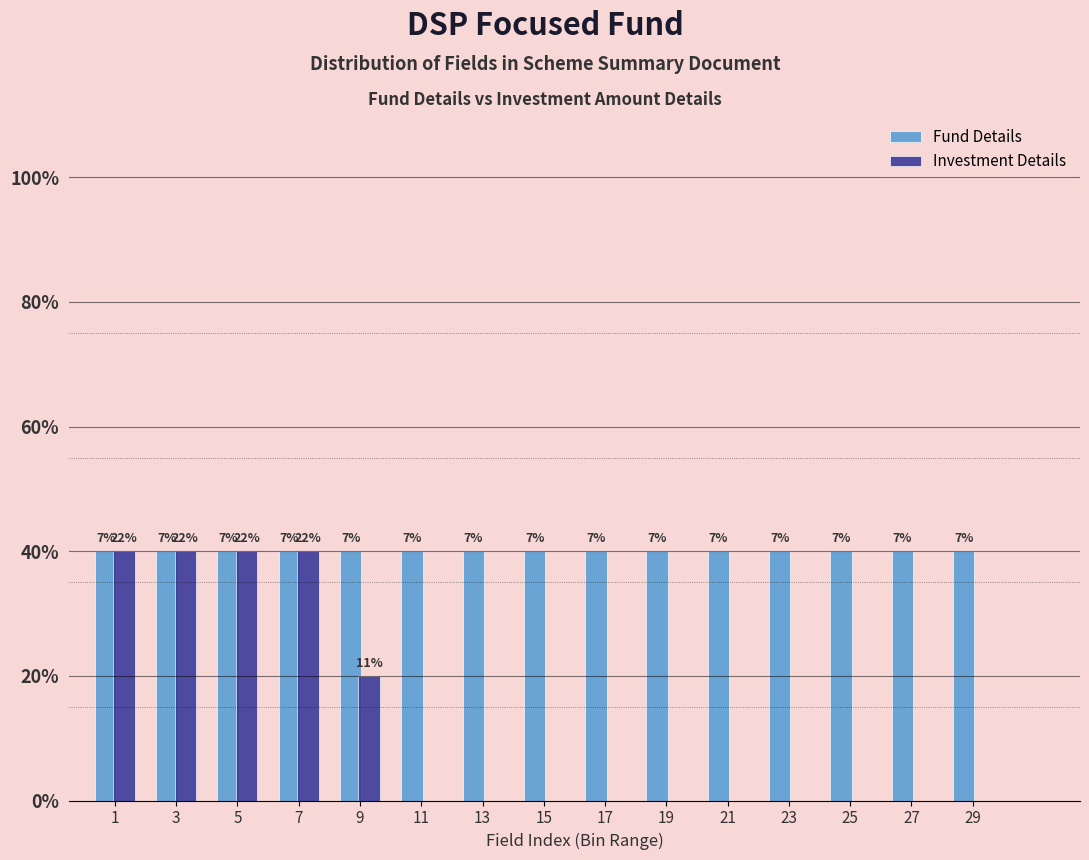

What are all the series names shown in the legend?

Fund Details, Investment Details